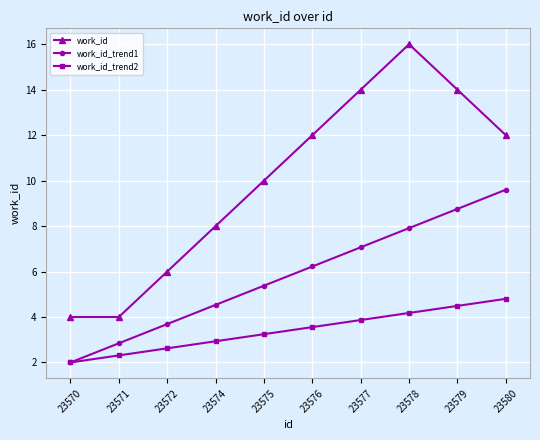

How many series are shown in this chart?

3